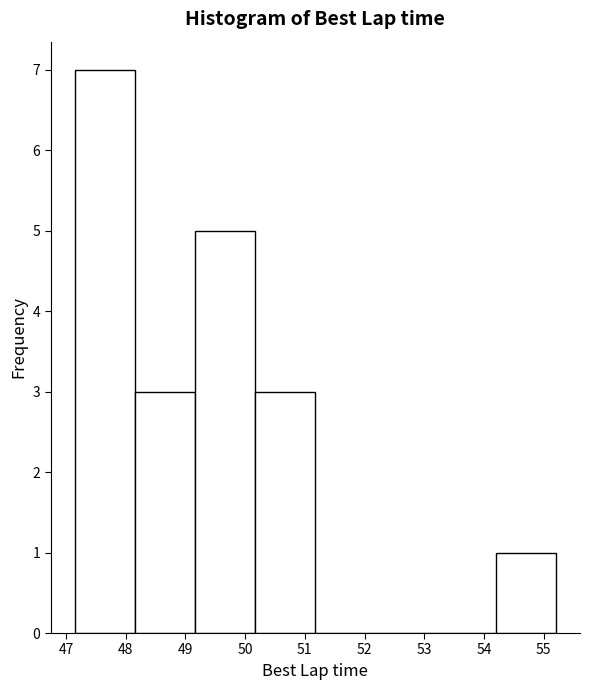

What is the height of the bar covering 49.2 to 50.2 on the x-axis? Neither the bar edges nor the heights are printed on the chart, so give them approximately, as read against the axes.

5